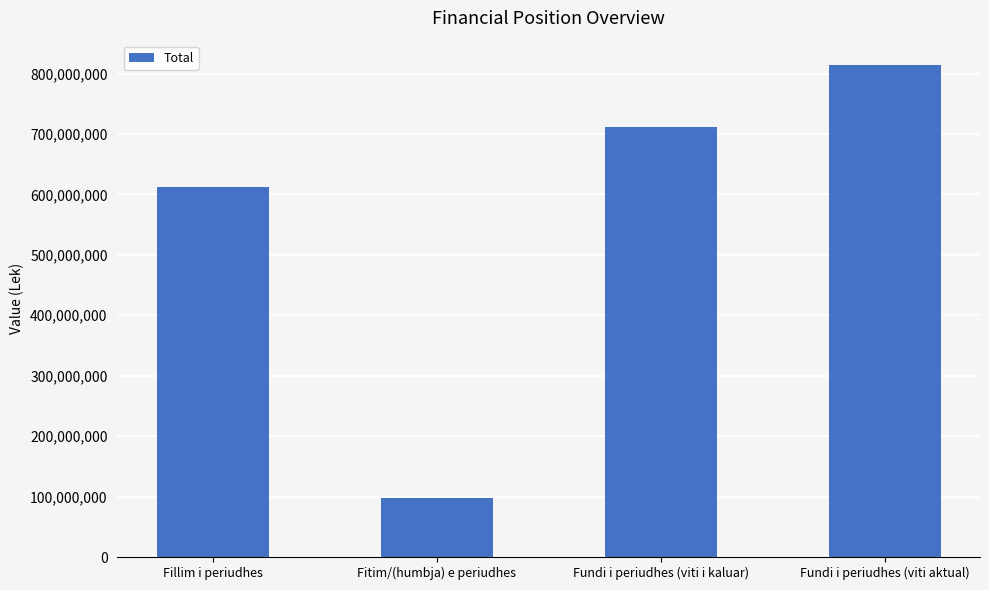

What is the value of the 3rd bar from the left?

711066014